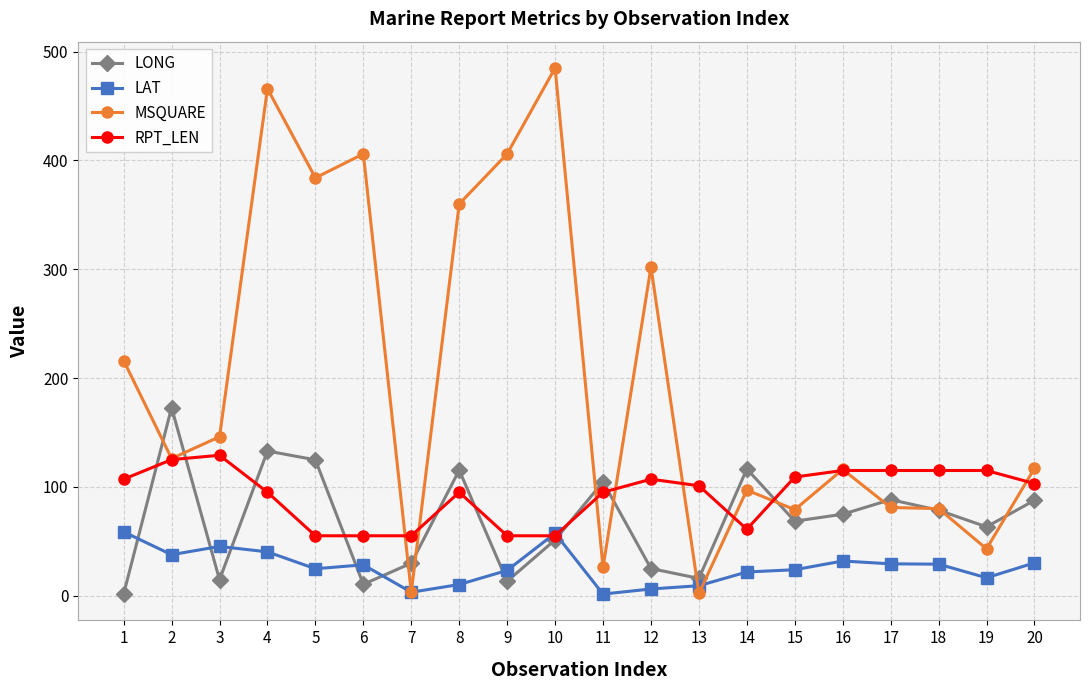

In LONG, how many points are lower than both neighbors (excluding endpoints)?

6